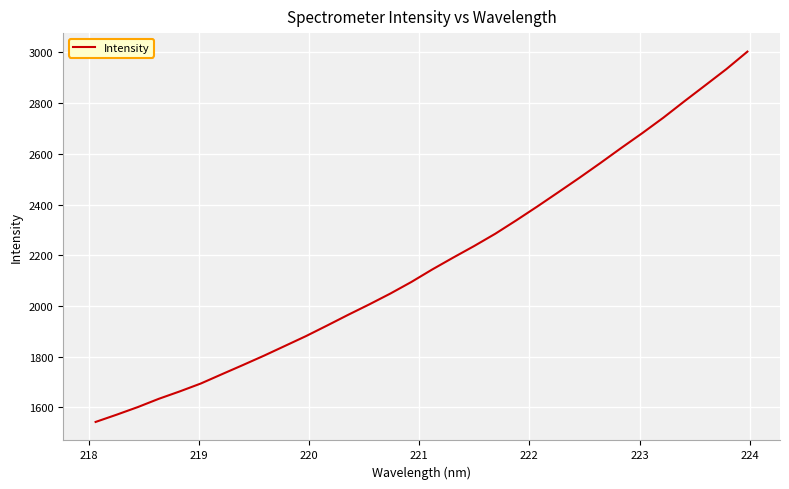

What is the greatest value displayed?

3003.4